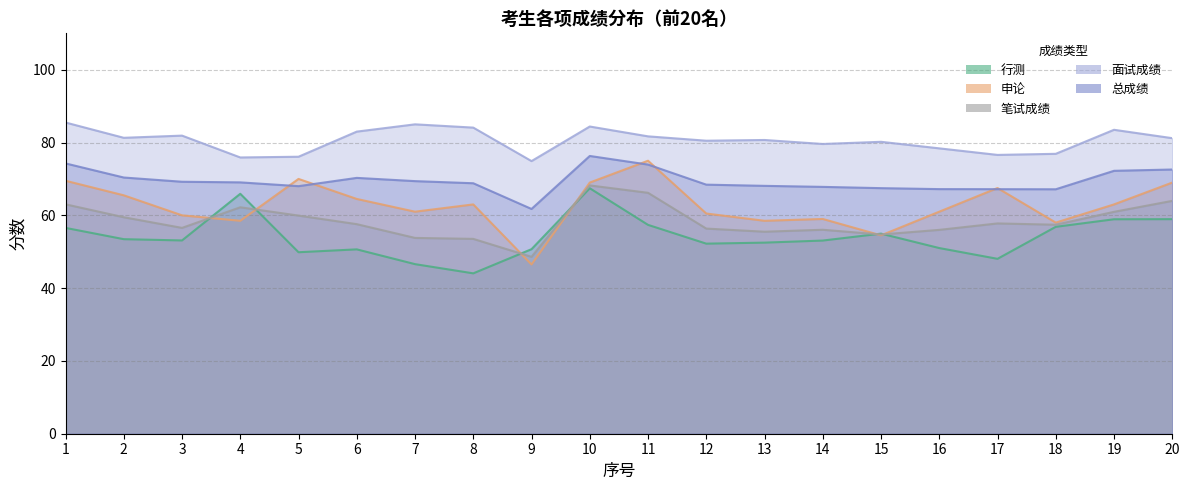

Is the value of 申论 at 15 greater than the value of 笔试成绩 at 17?

No